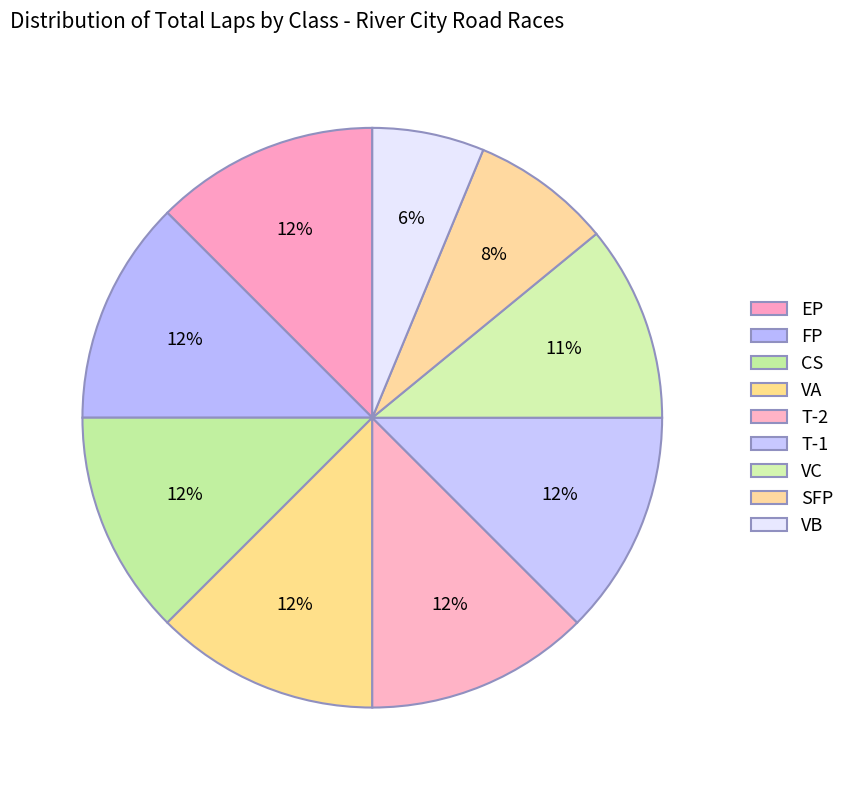

Count the number of slices in the pie.

9